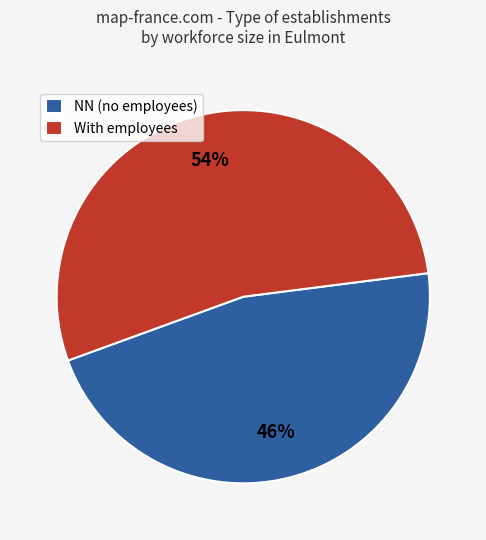

Is there a majority slice in this chart?

Yes